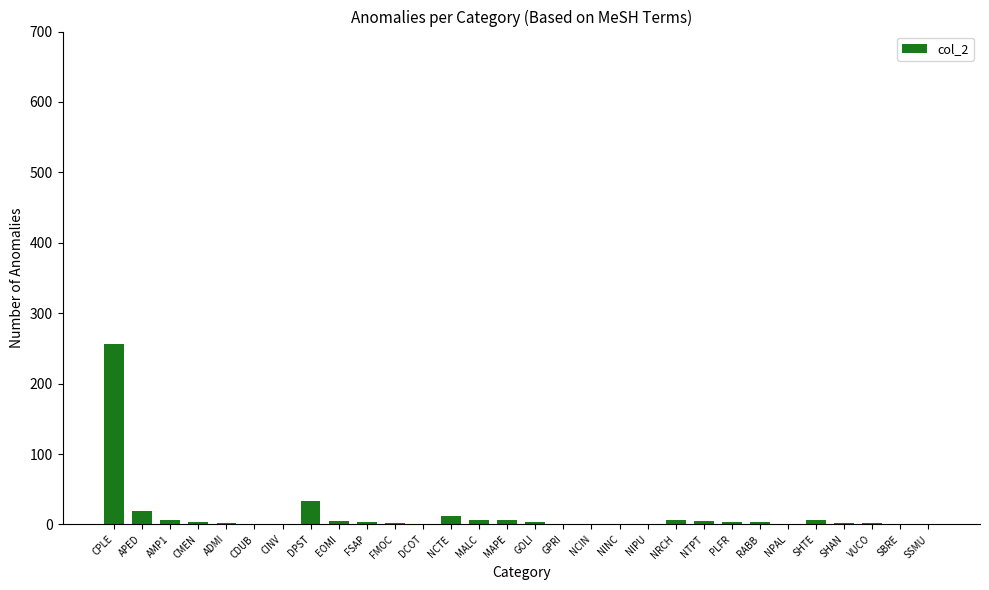

What is the approximate value at NCIN?

1